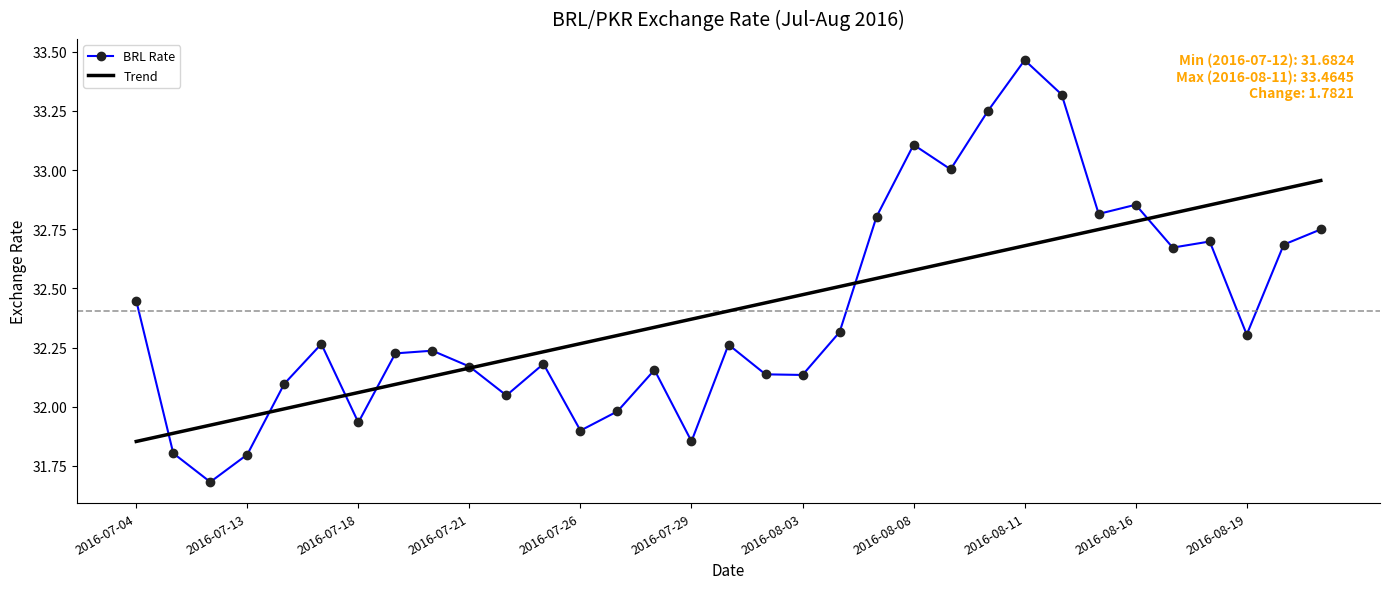

What is the smallest value displayed?

31.7